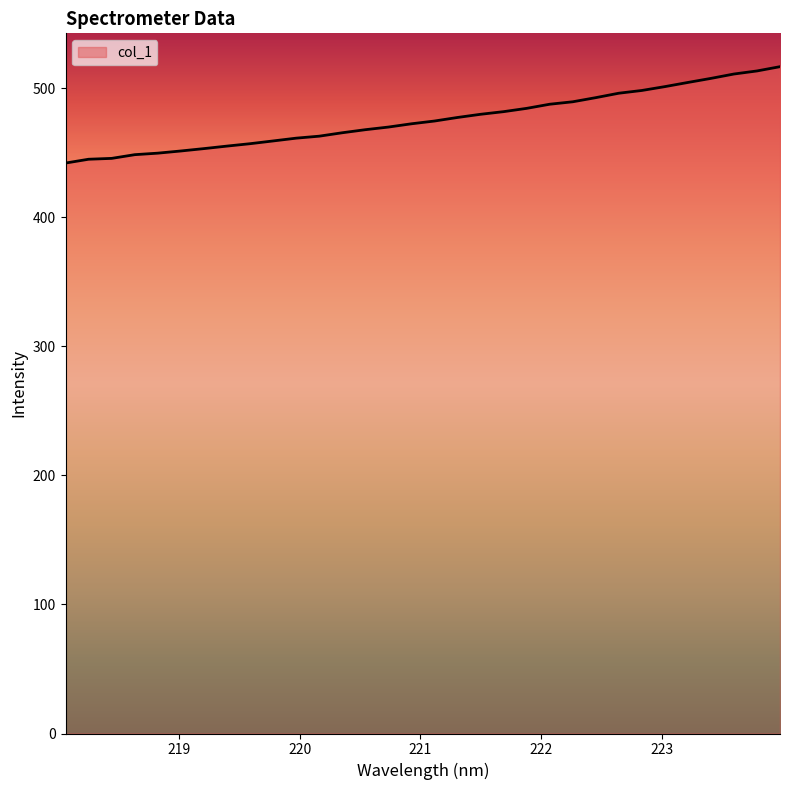

What is the maximum value shown in the chart?

516.7